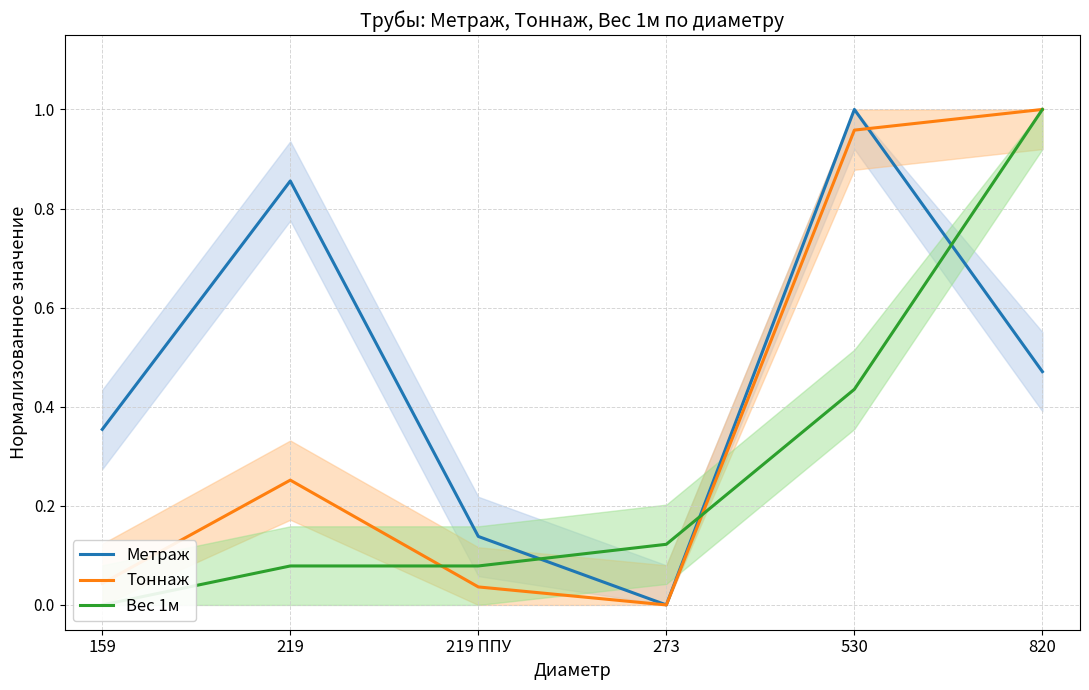

Reading right to left, what are all the values shown in this chart?

Метраж: 0.5	1.0	0.0	0.1	0.9	0.4
Тоннаж: 1.0	1.0	0.0	0.0	0.3	0.0
Вес 1м: 1.0	0.4	0.1	0.1	0.1	0.0